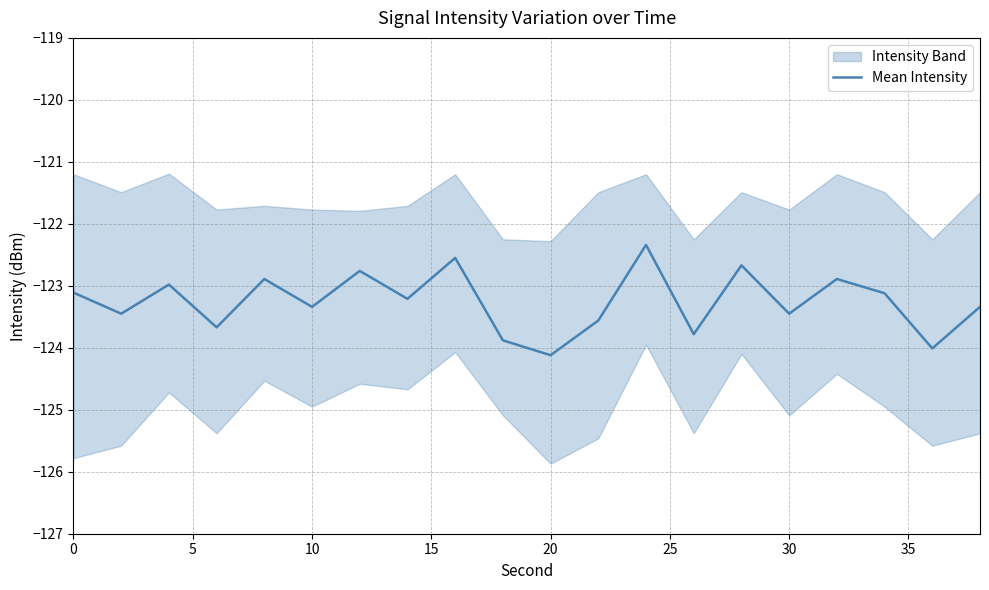

The Mean Intensity series shows -123.1 at 0. True or false?

True